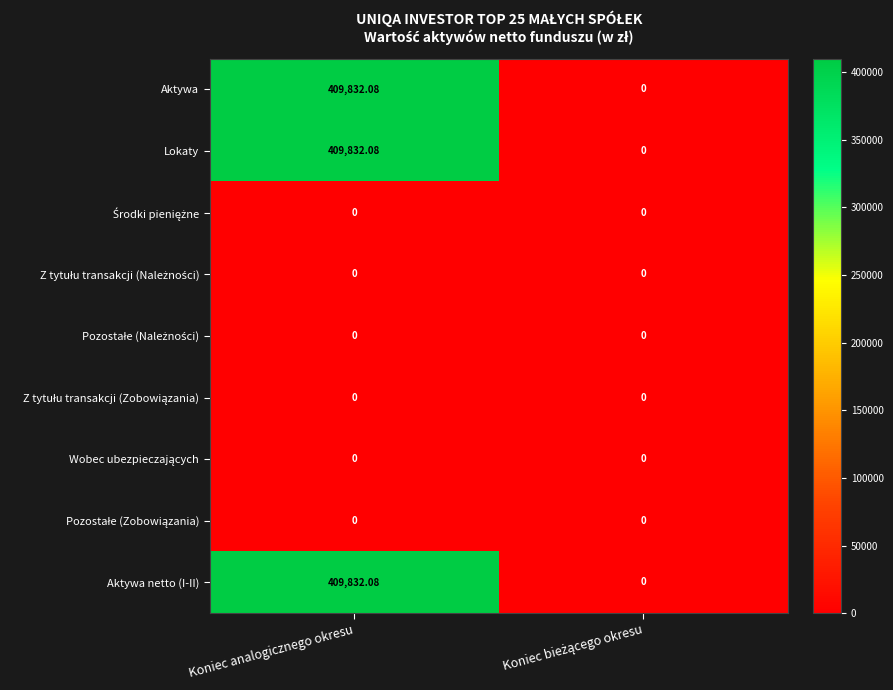

At which category is the sum across all series the highest?

Koniec analogicznego okresu